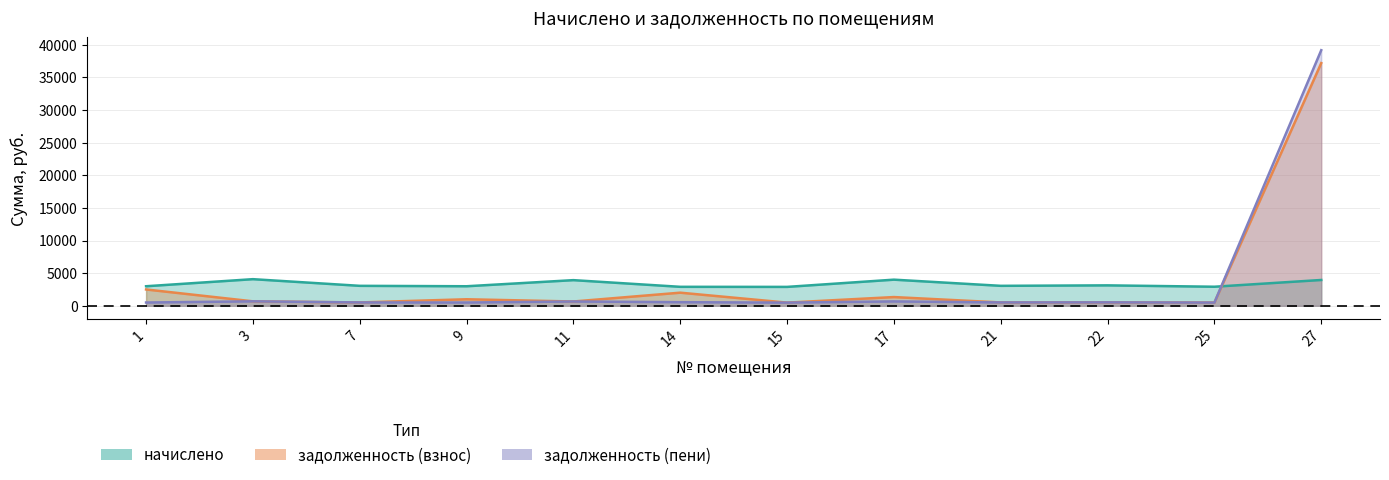

At which label does задолженность (пени) reach its peak?

27